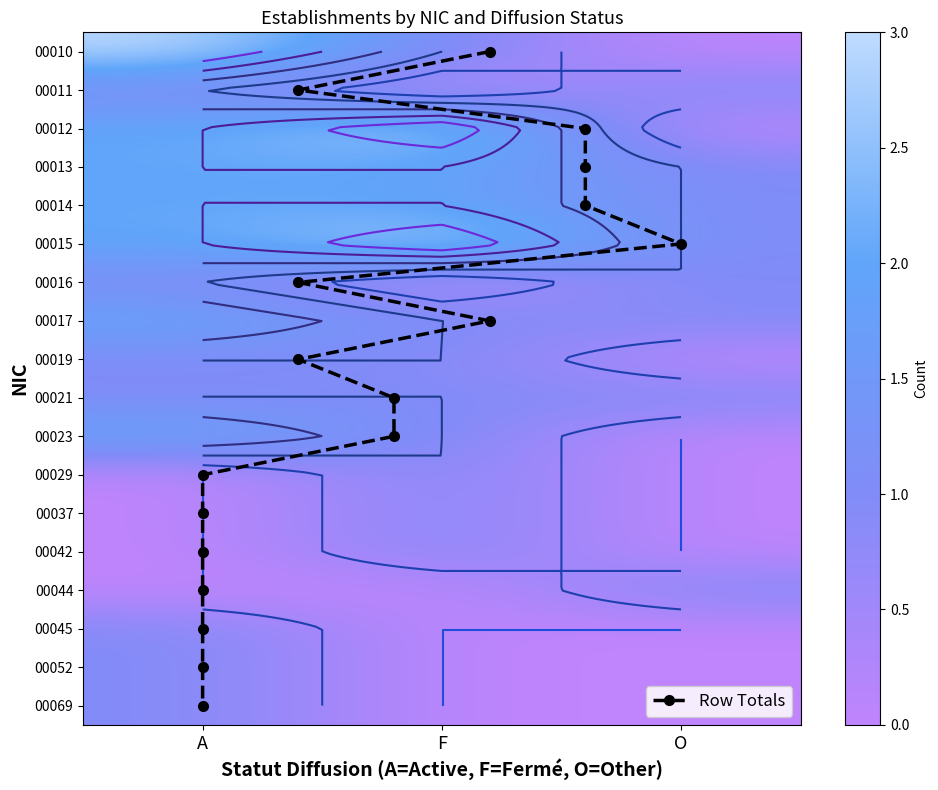

What is the difference between the highest and lowest values at F?

3